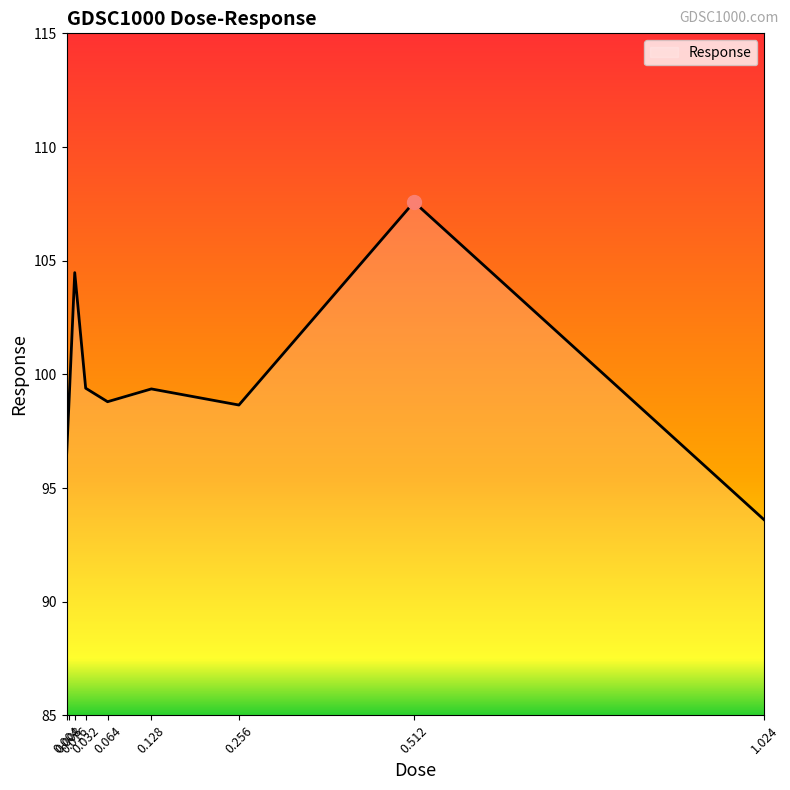

What is the change in value from 0.016 to 0.032?

-5.1